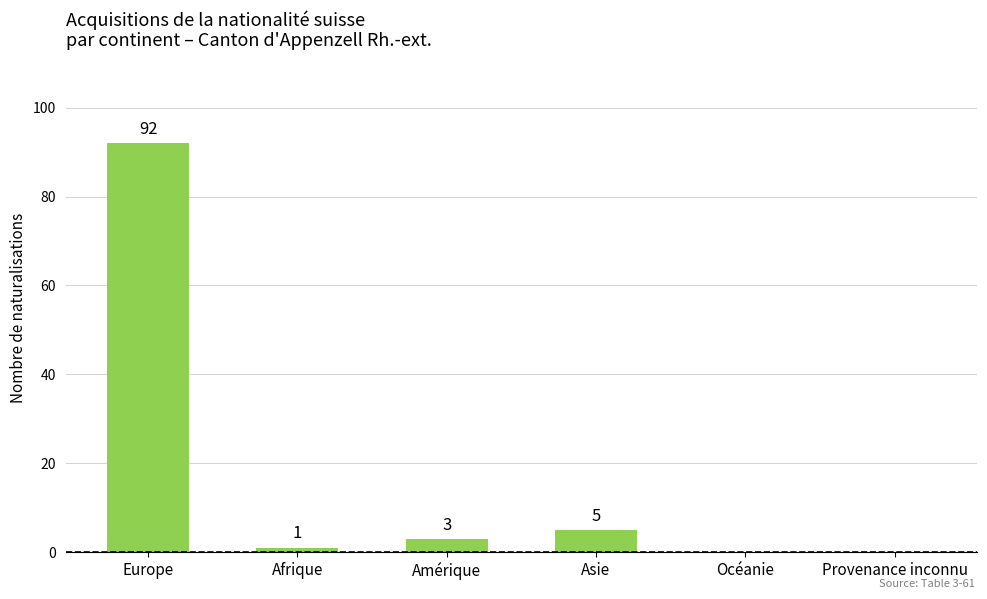

Which category has the highest value across all series?

Europe